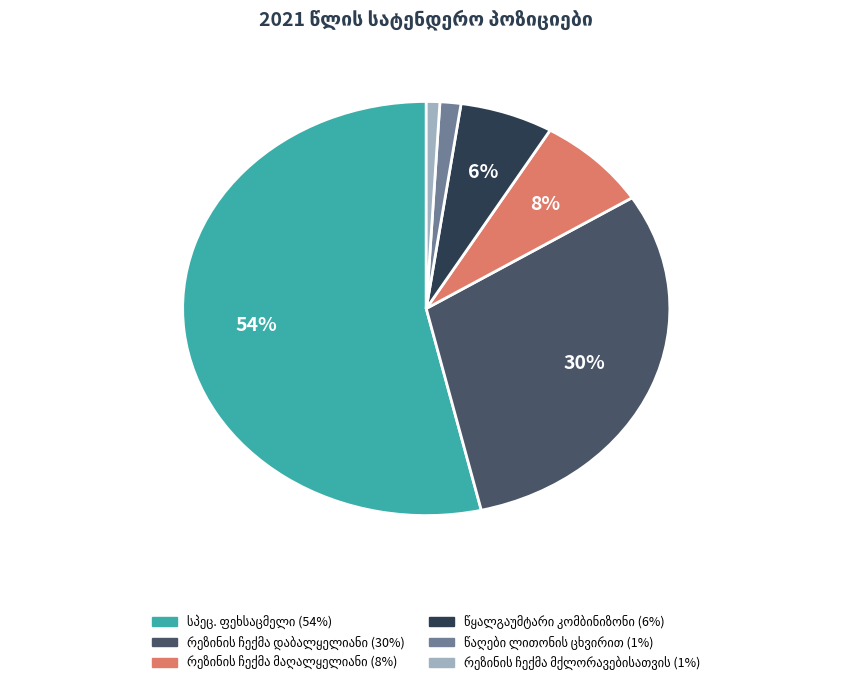

To the nearest percent, what is the difference between the largest and smallest slice percentages?

53%